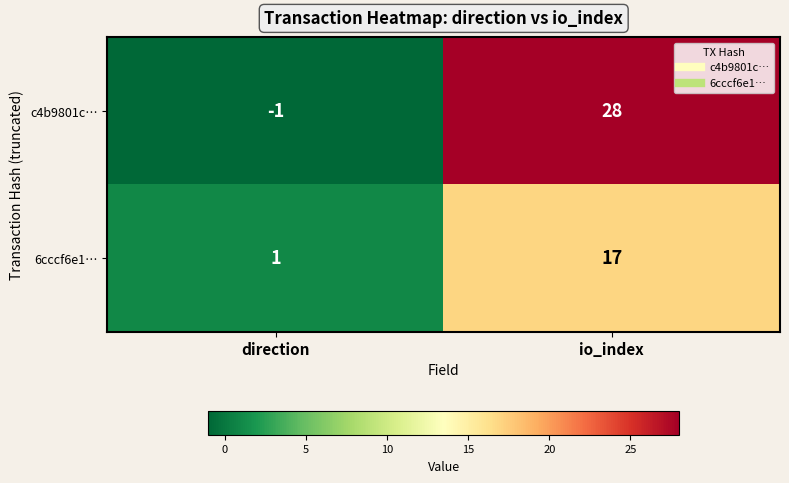

The c4b9801c… series shows 15 at io_index. True or false?

False